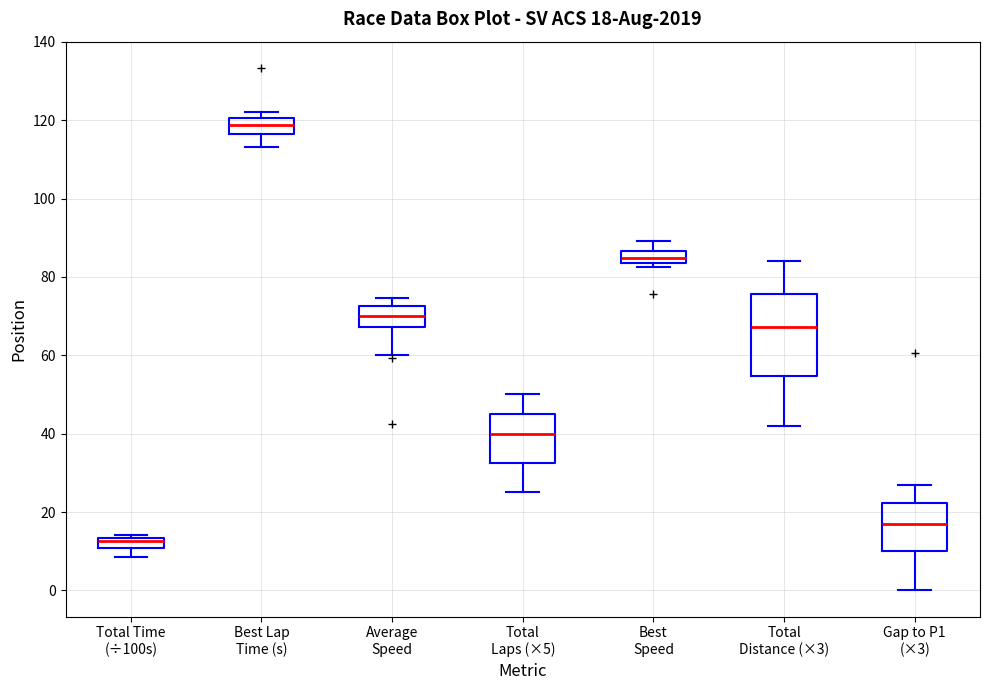

Which box has the highest median line?

Best Lap Time (s)